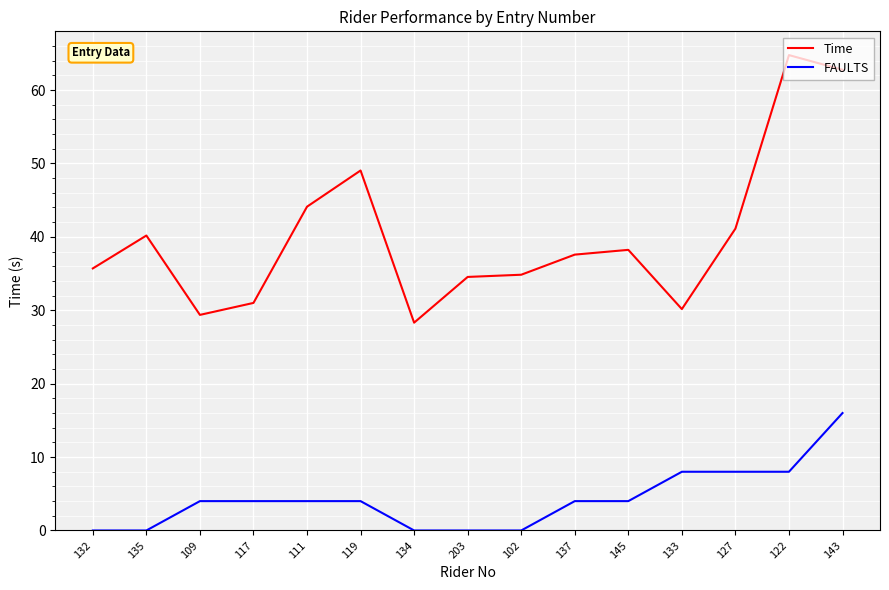

At which category is the sum across all series the highest?

143